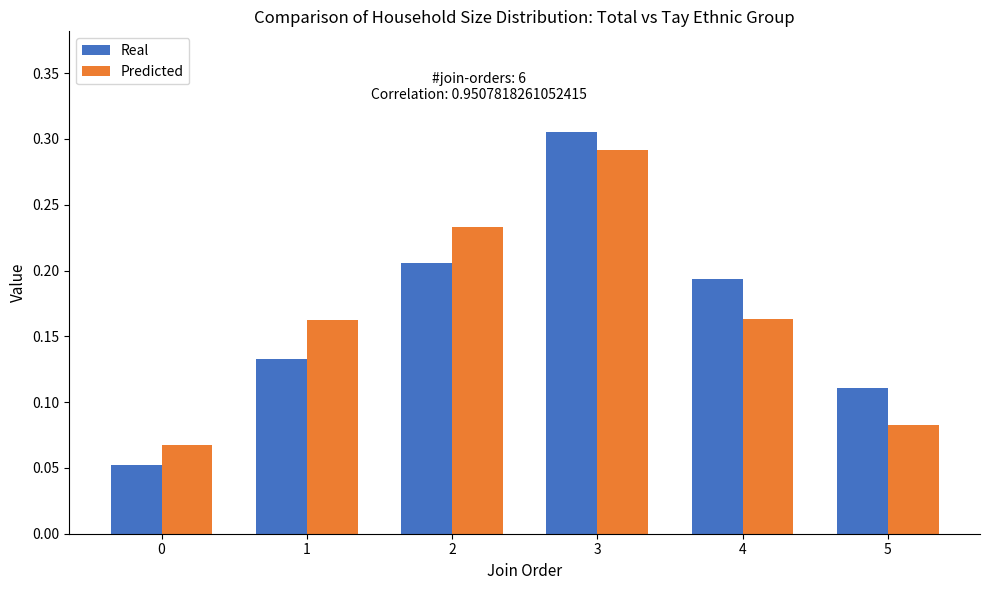

Are the bars grouped side by side (vs. stacked)?

Yes